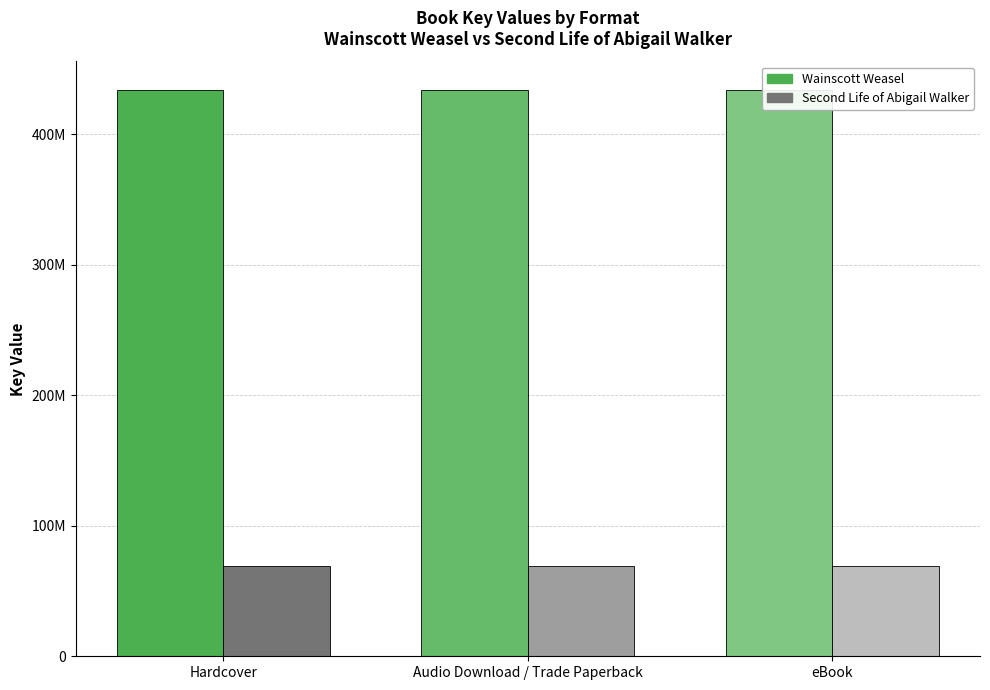

List the series in order of their overall mean, highest first.

Wainscott Weasel, Second Life of Abigail Walker